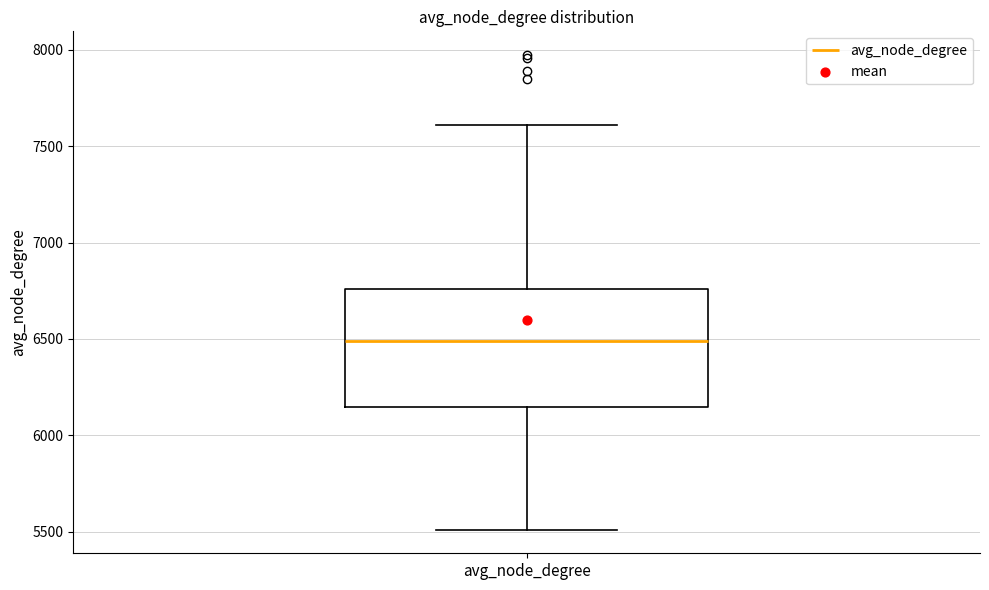

Read this box plot against the y-axis: the position of the median line, the range covered by the box, and the ends of both whiskers. The values are not printed on the chart, so give them approximately, as read against the axis.

median 6500, box 6150 to 6750, whiskers 5500 to 7600